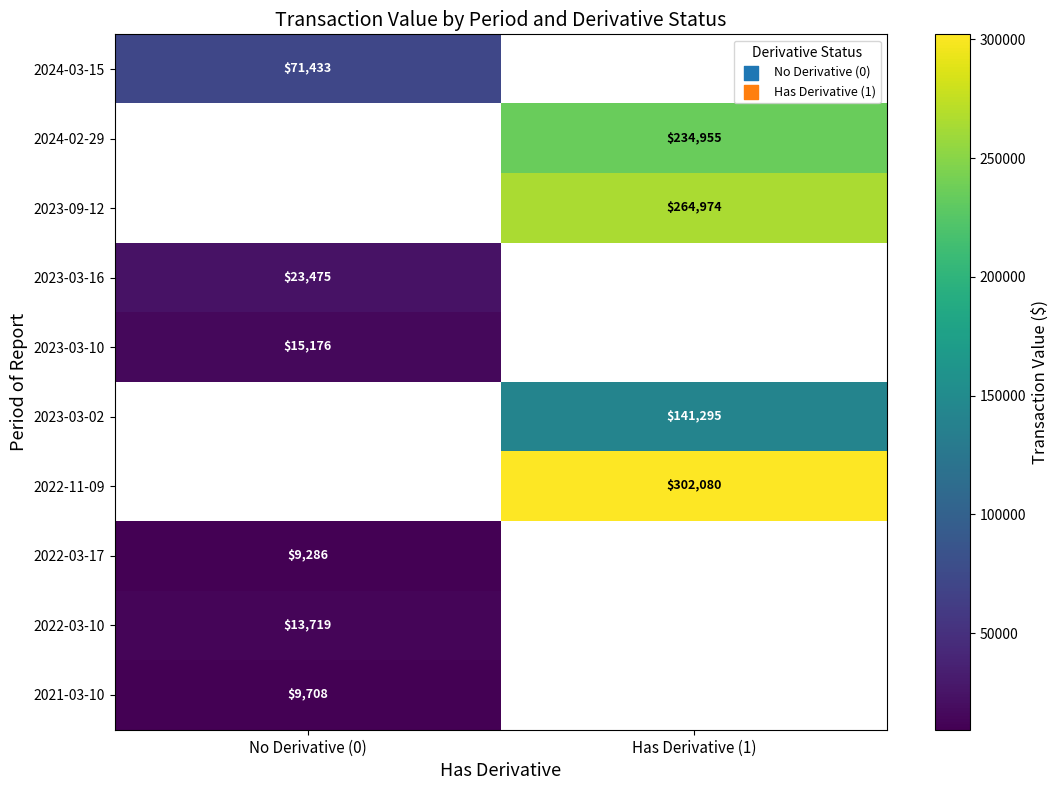

At how many categories does at least one series exceed 129008?

1